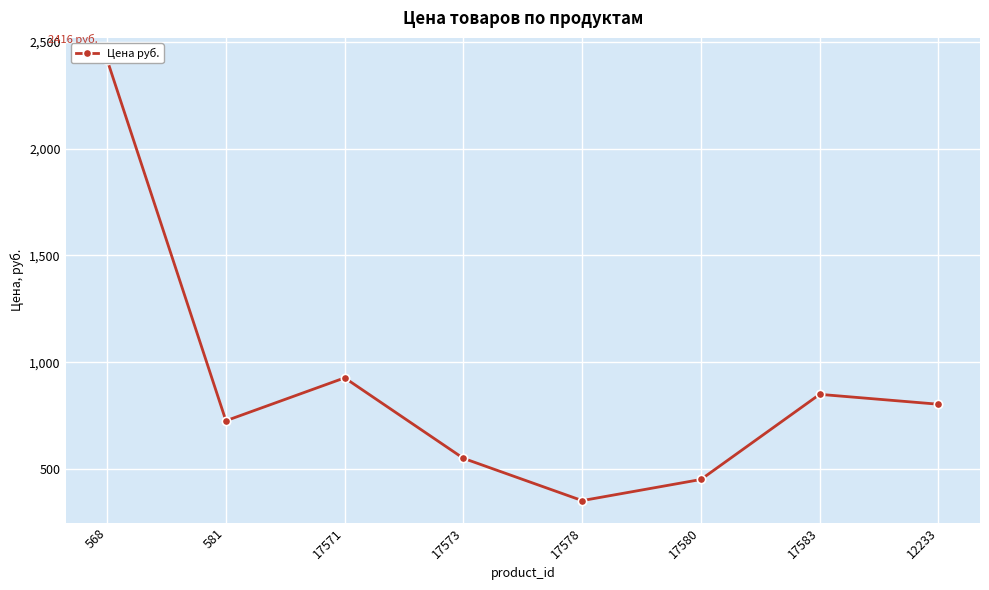

The value at 12233 is 803.4. True or false?

True